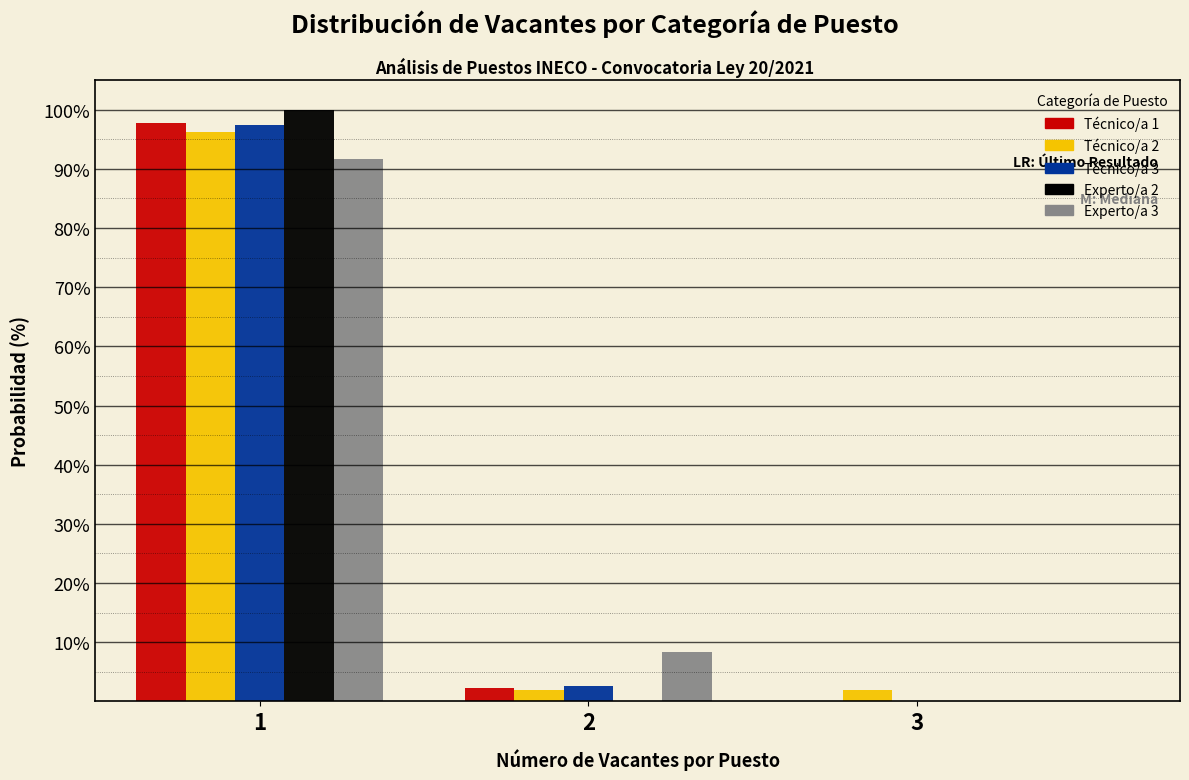

Reading right to left, transcribe all the data shown in this chart.

Técnico/a 1: 3=0.0	2=2.2	1=97.8
Técnico/a 2: 3=1.9	2=1.9	1=96.2
Técnico/a 3: 3=0.0	2=2.6	1=97.4
Experto/a 2: 3=0.0	2=0.0	1=100.0
Experto/a 3: 3=0.0	2=8.3	1=91.7